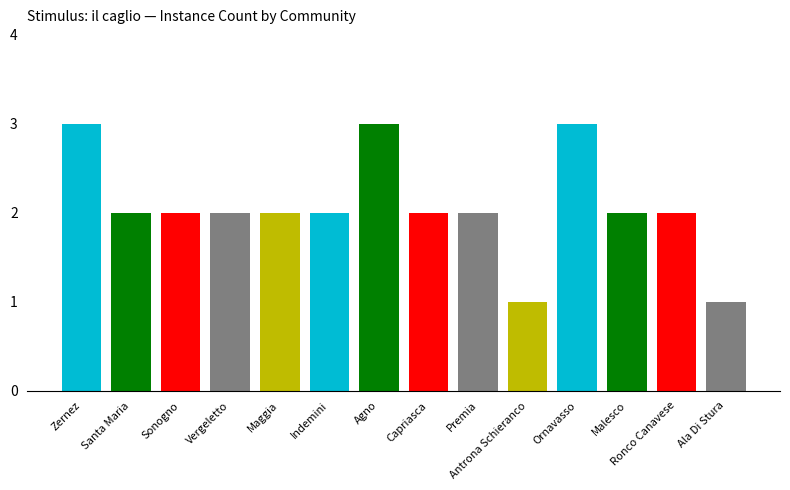

How many bars are there in total?

14